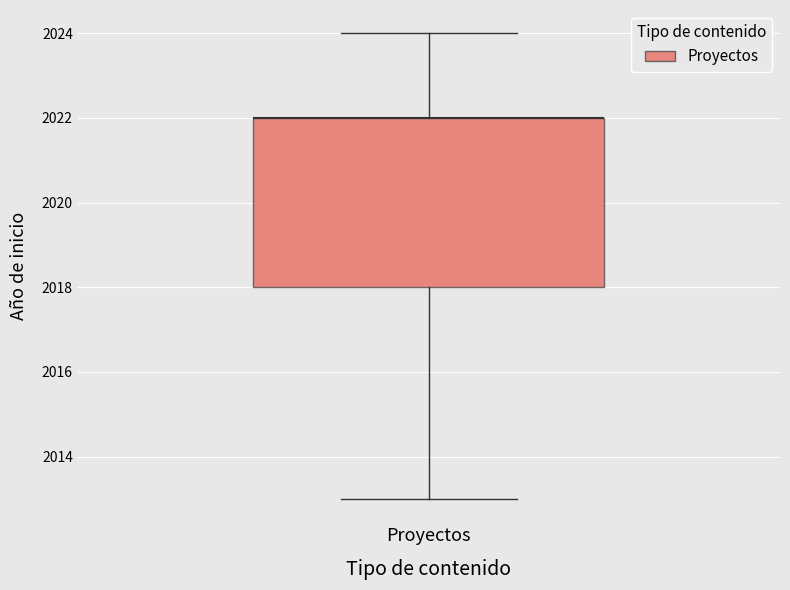

Read this box plot against the y-axis: the position of the median line, the range covered by the box, and the ends of both whiskers. The values are not printed on the chart, so give them approximately, as read against the axis.

median 2022 (drawn on the box's upper edge), box 2018 to 2022, whiskers 2013 to 2024